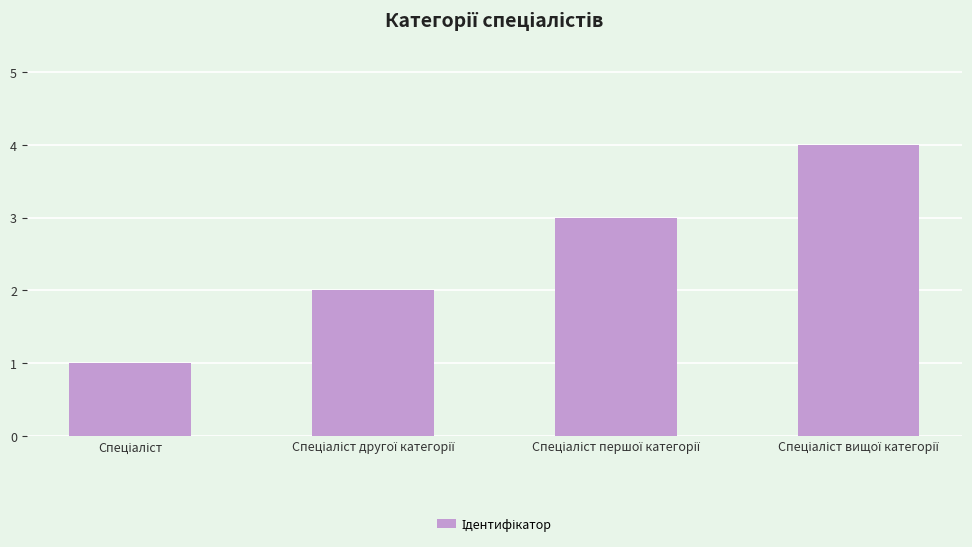

What is the maximum value shown in the chart?

4